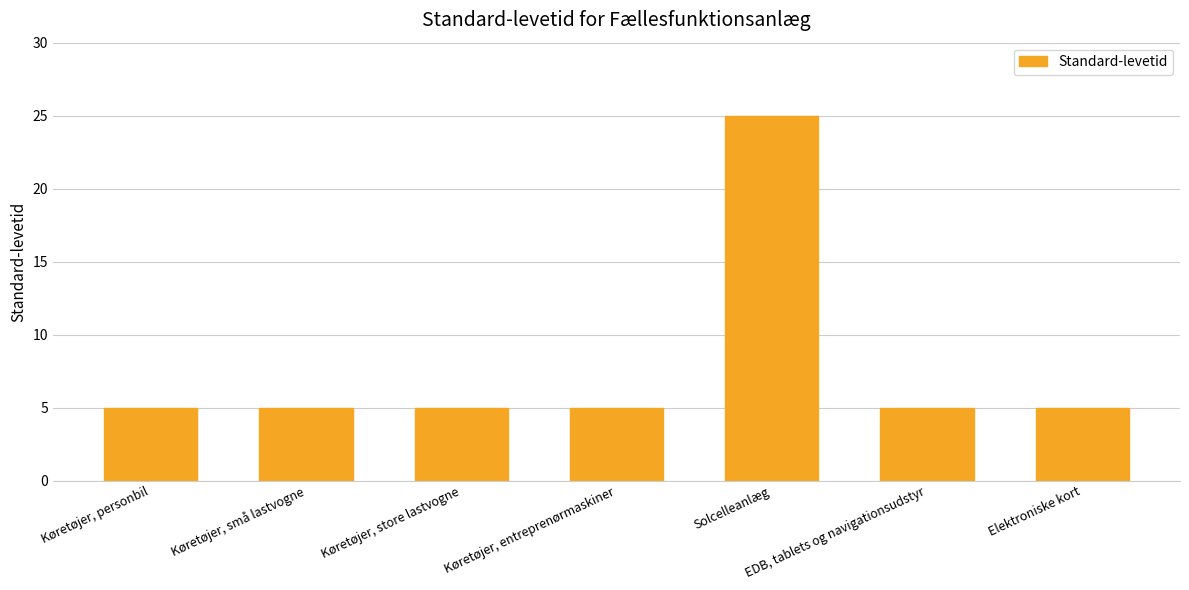

What position from the right is EDB, tablets og navigationsudstyr?

2